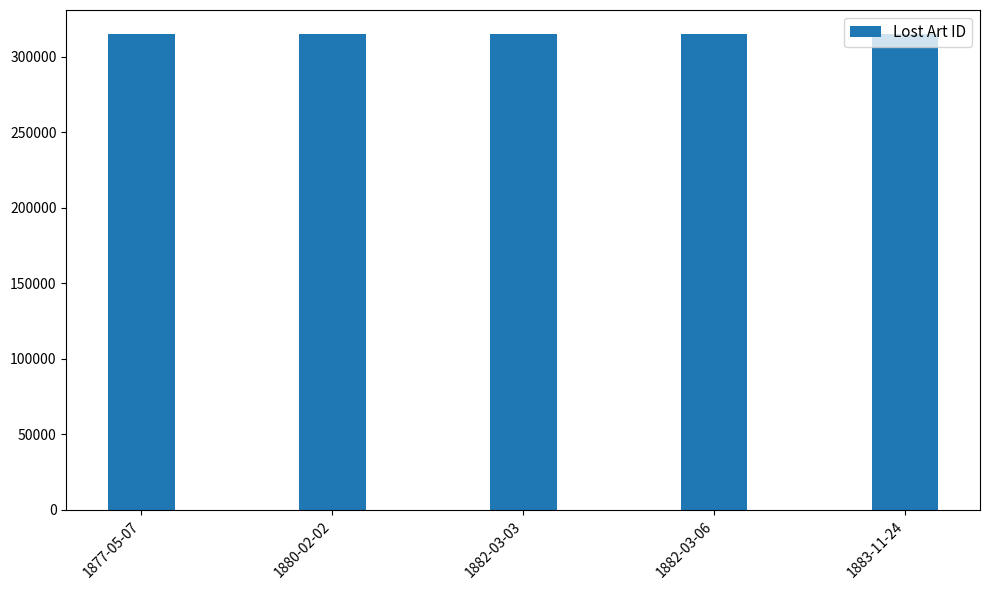

What is the minimum value shown in the chart?

315046